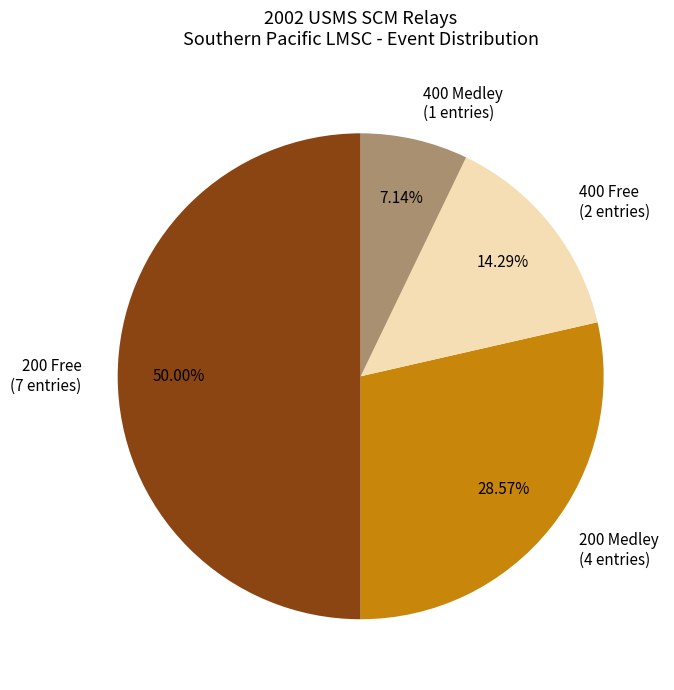

Which category has the smallest portion of the pie?

400 Medley (1 entries)